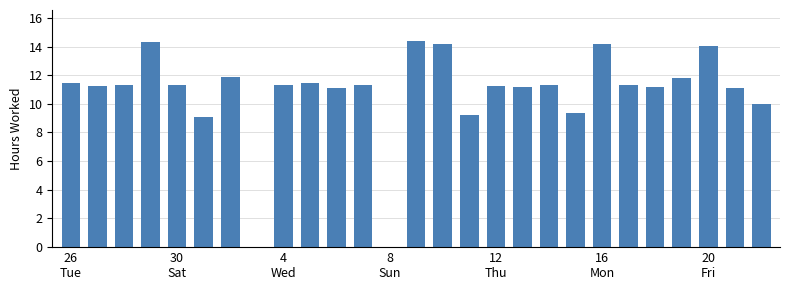

What is the maximum value shown in the chart?

14.4